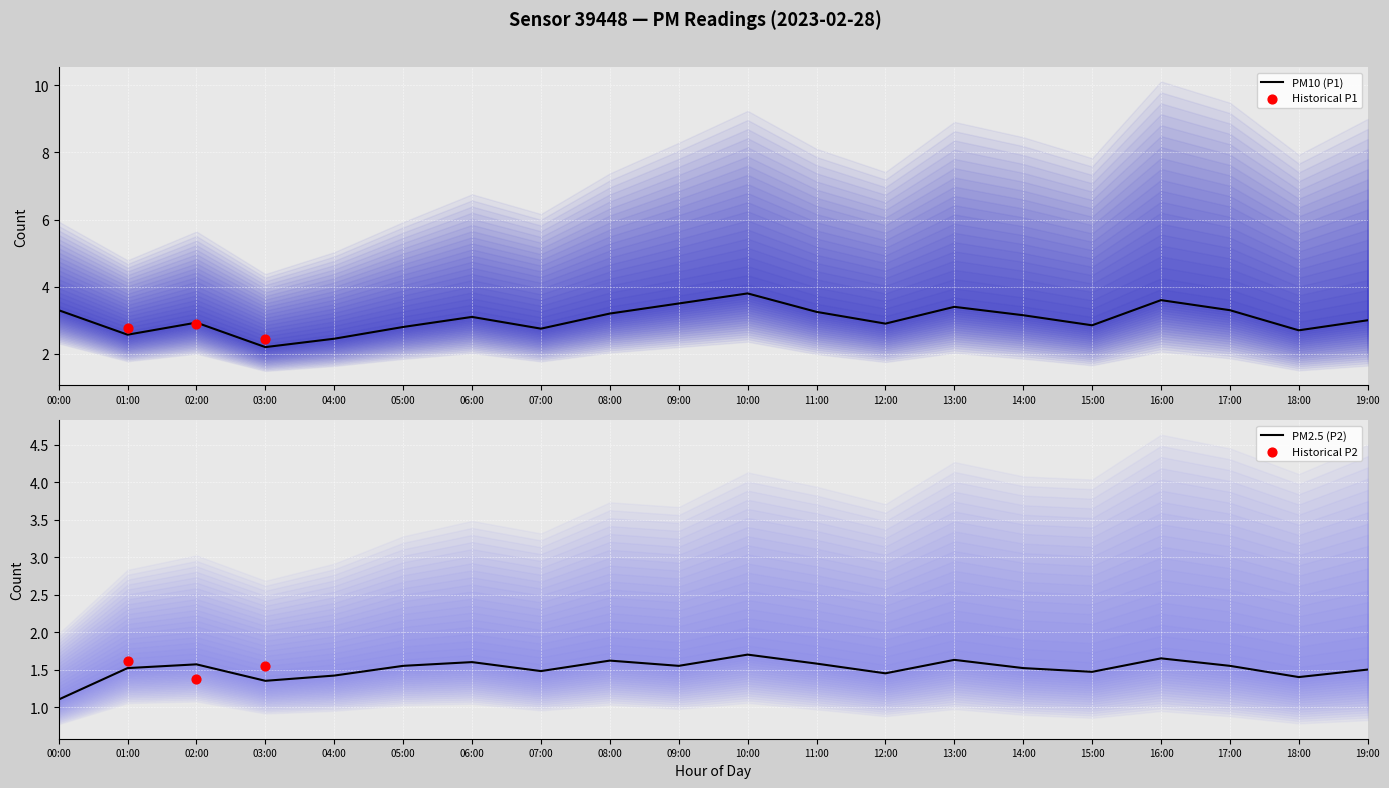

Which series has the largest total across all categories?

P1